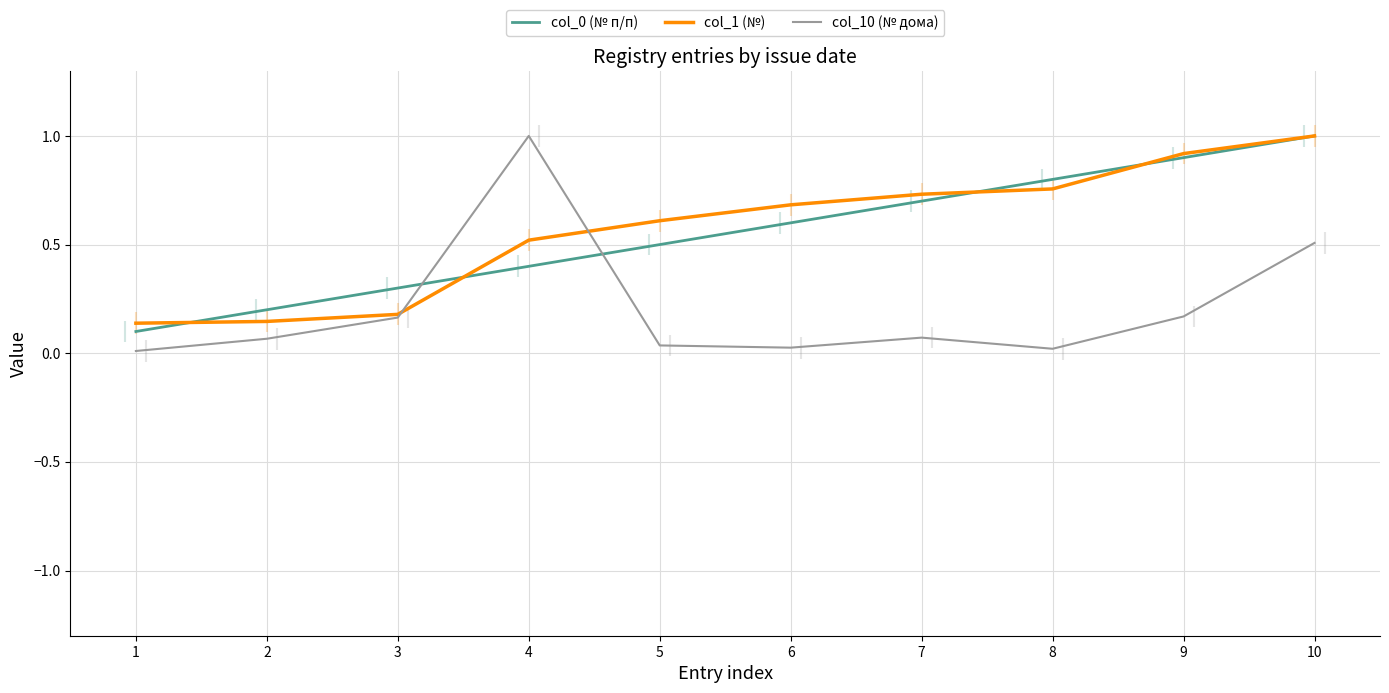

At how many categories does at least one series exceed 0?

10